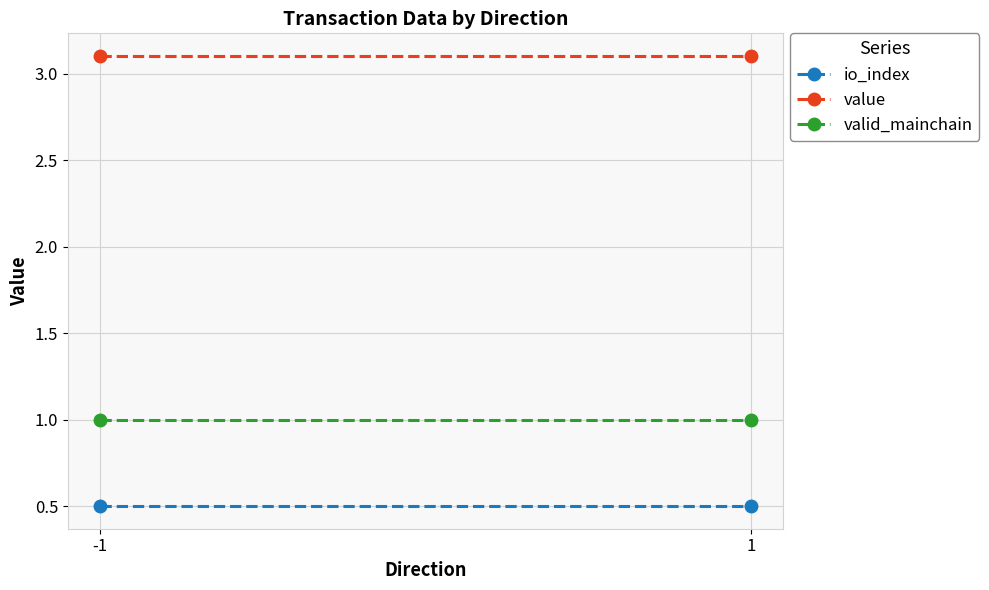

List the series in order of their overall mean, lowest first.

io_index, valid_mainchain, value